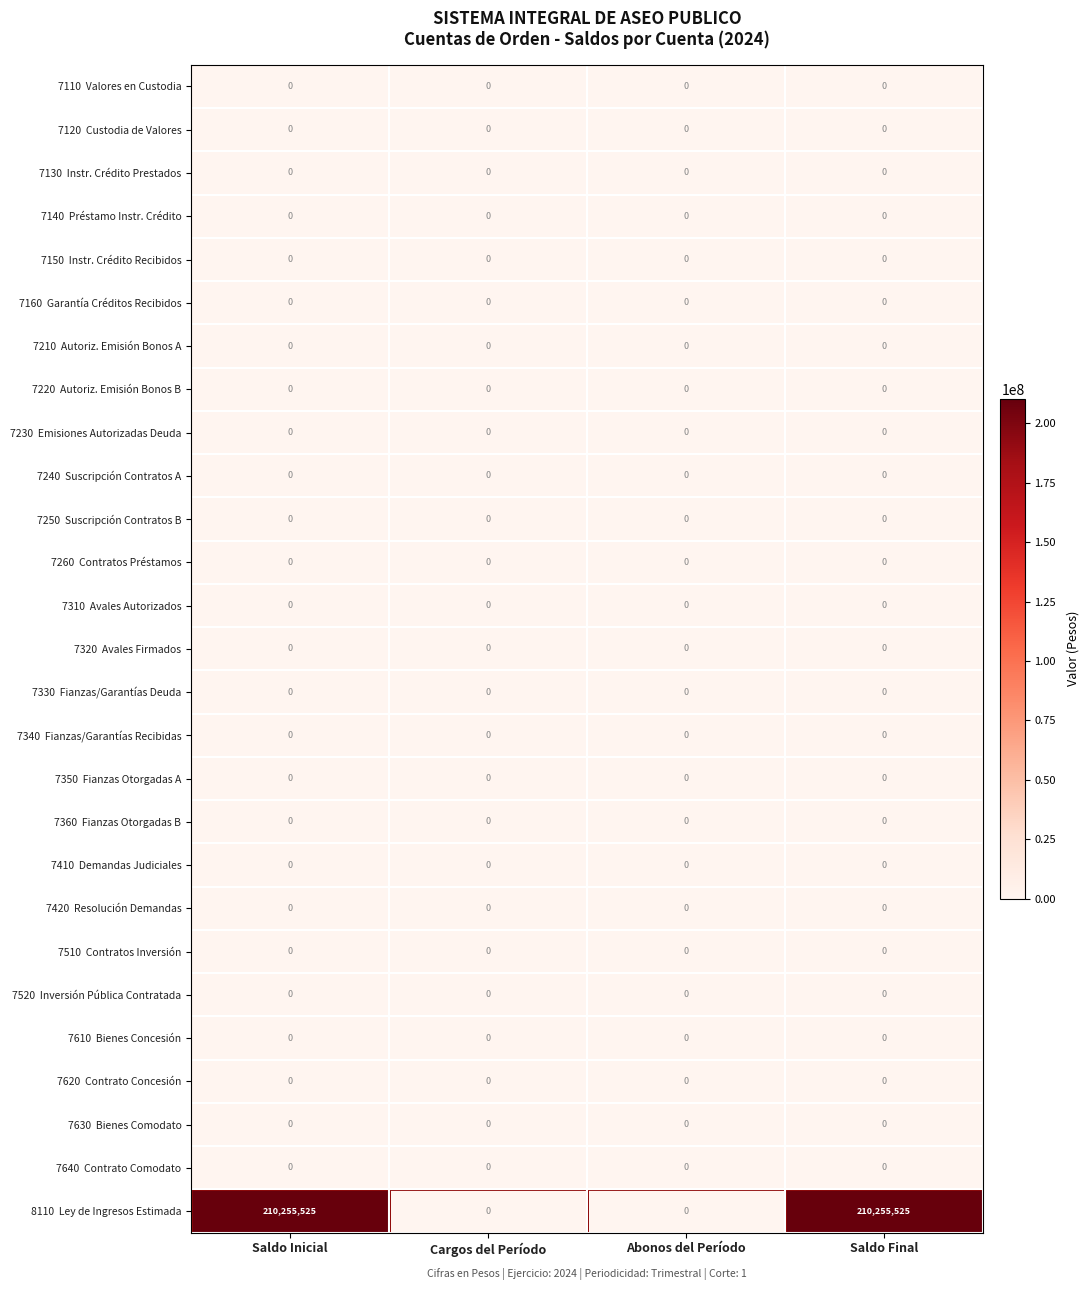

What is the spread (max minus min) of values at Saldo Final?

210255525